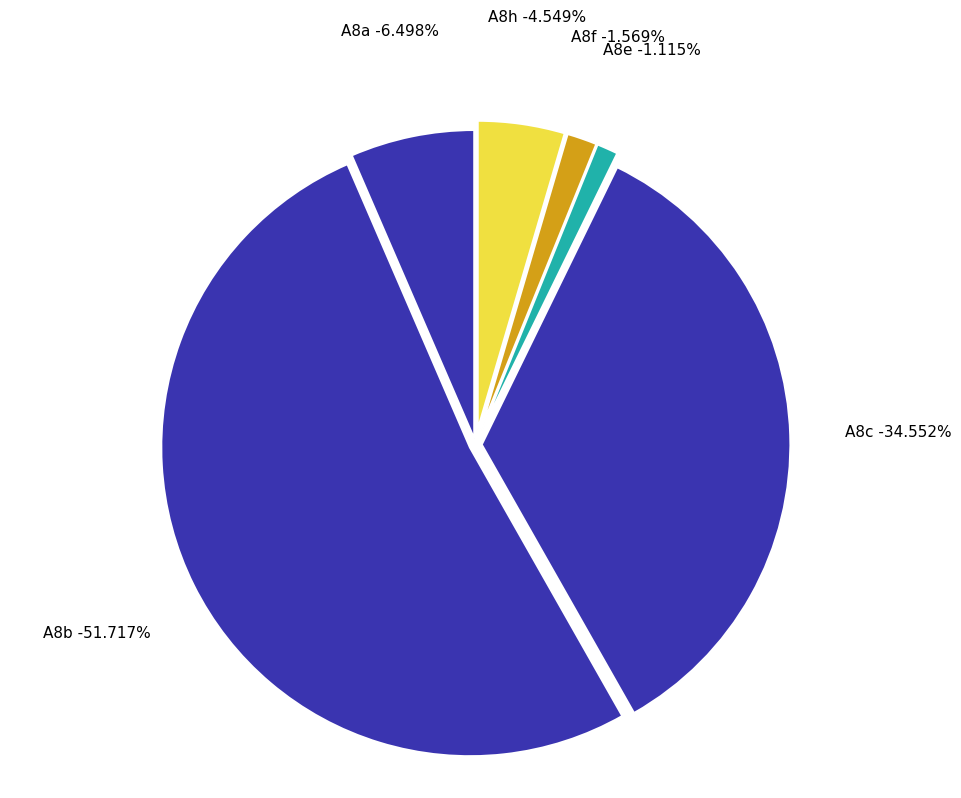

To the nearest percent, what portion does A8e represent?

1%